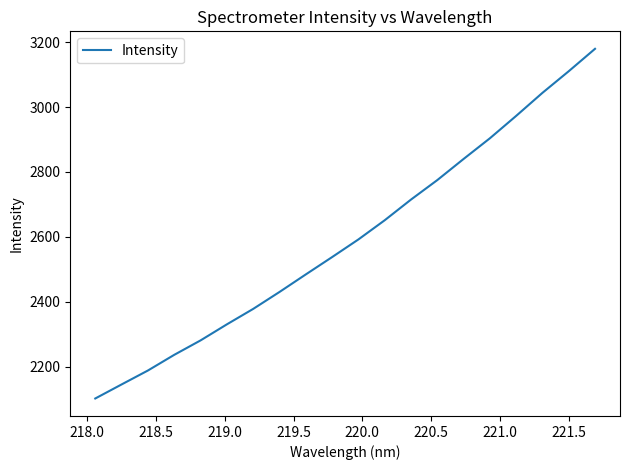

What is the maximum value shown in the chart?

3179.5